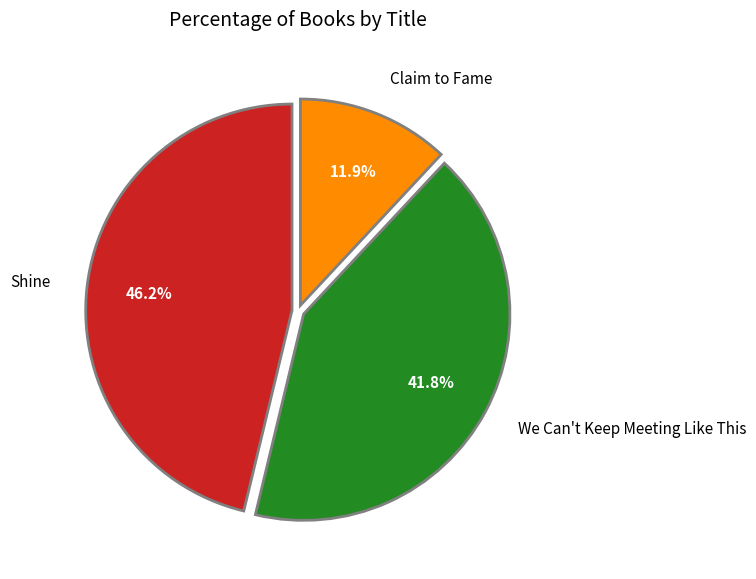

How many segments does this pie chart have?

3